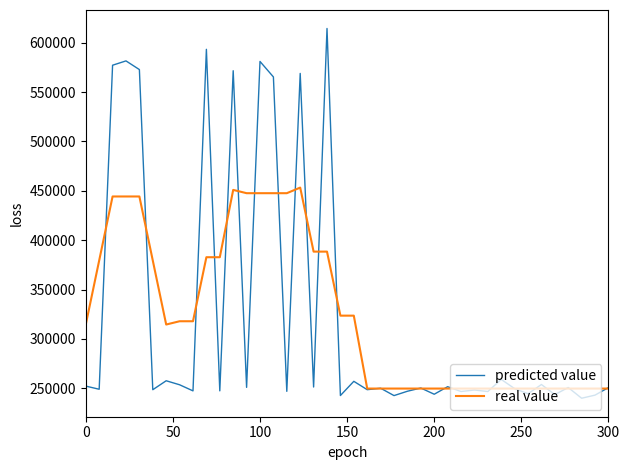

List the series in order of their peak value, highest first.

predicted value, real value